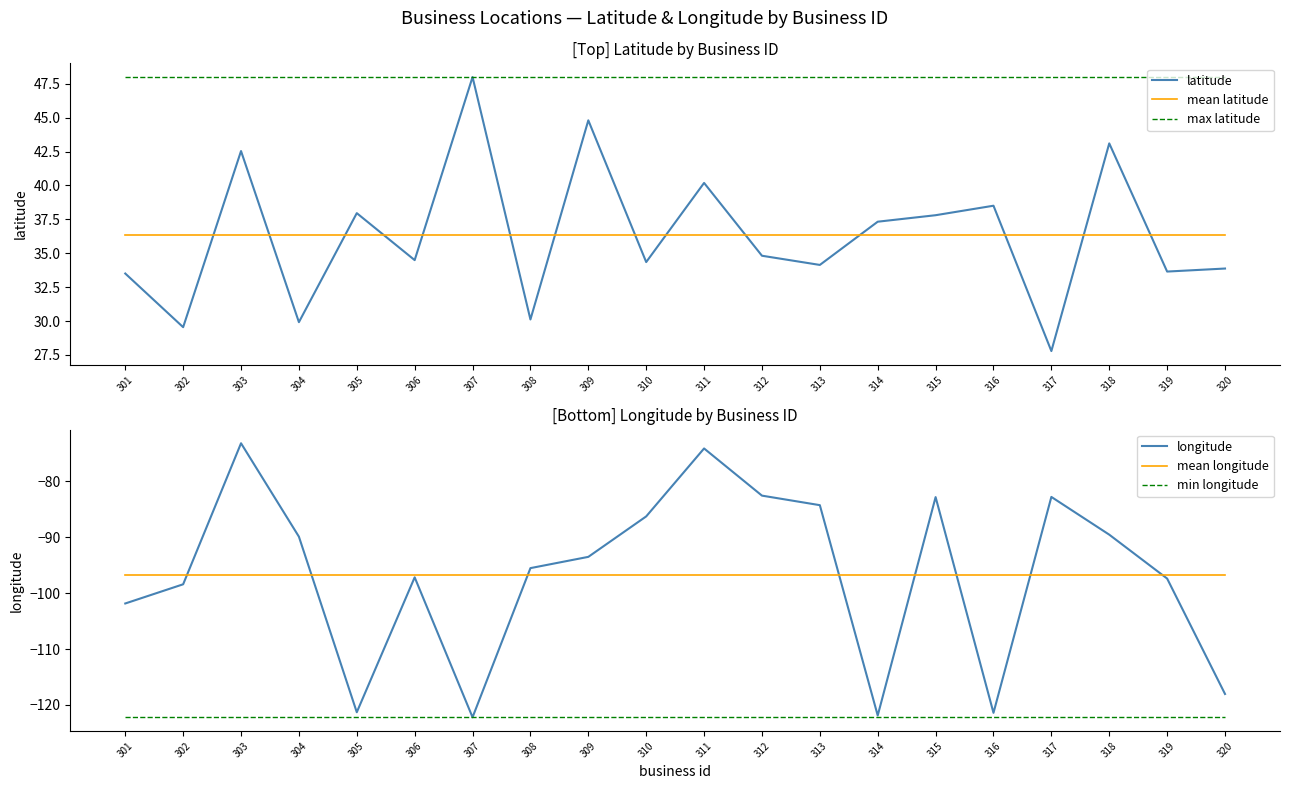

What are all the series names shown in the legend?

latitude, mean latitude, max latitude, longitude, mean longitude, min longitude